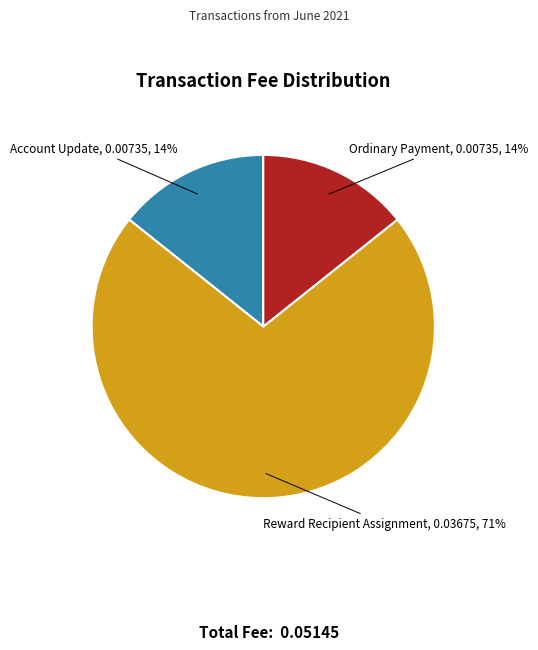

Count the number of slices in the pie.

3